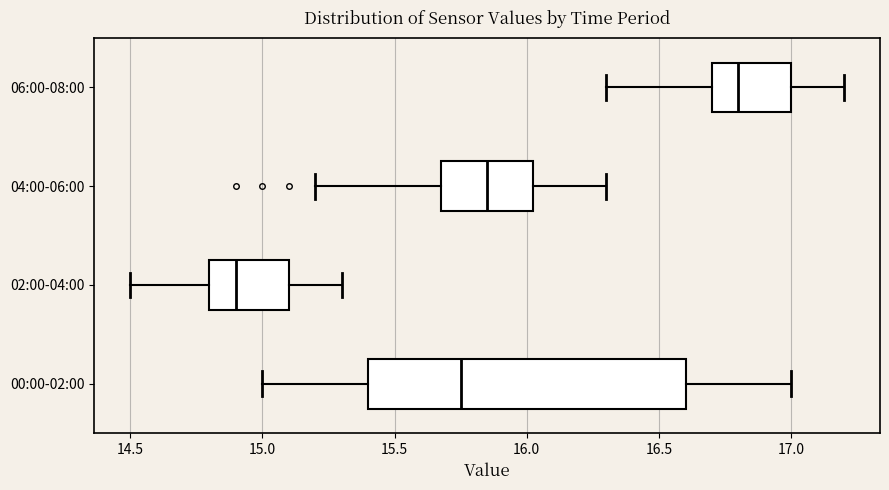

Which box's median line is the furthest to the right?

06:00-08:00